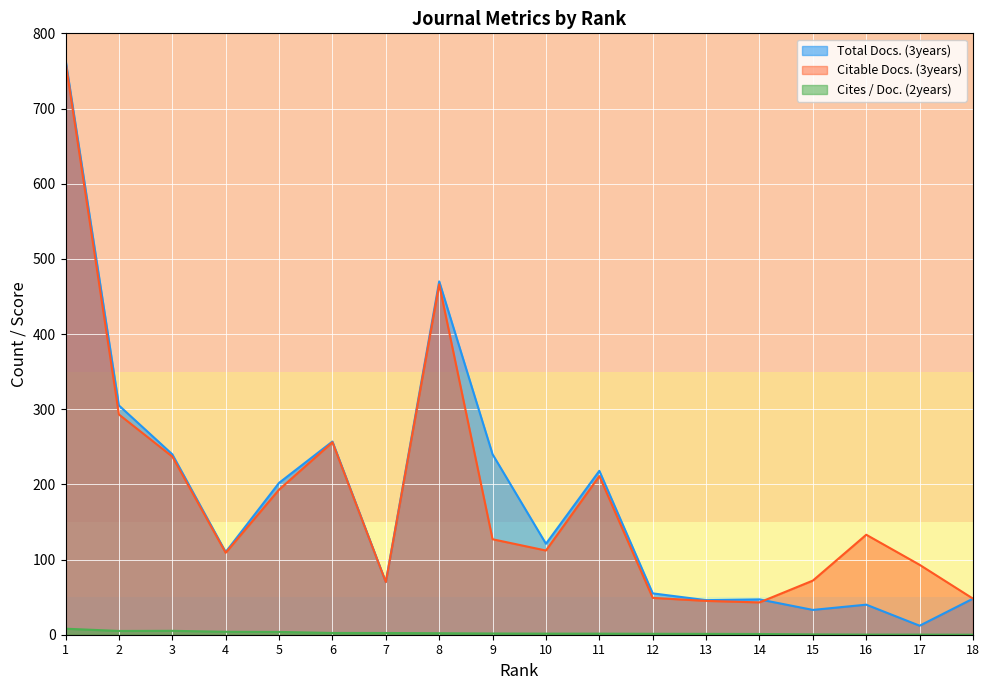

What is the average value of the Citable Docs. (3years) series?

184.4